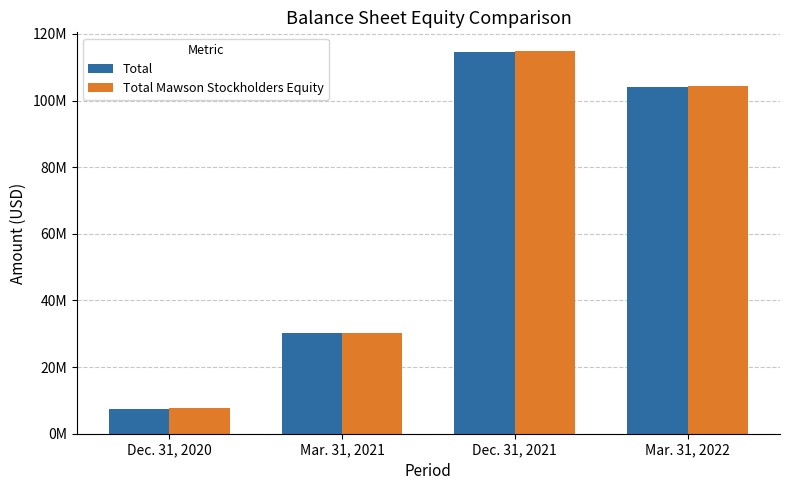

Are the bars grouped side by side (vs. stacked)?

Yes